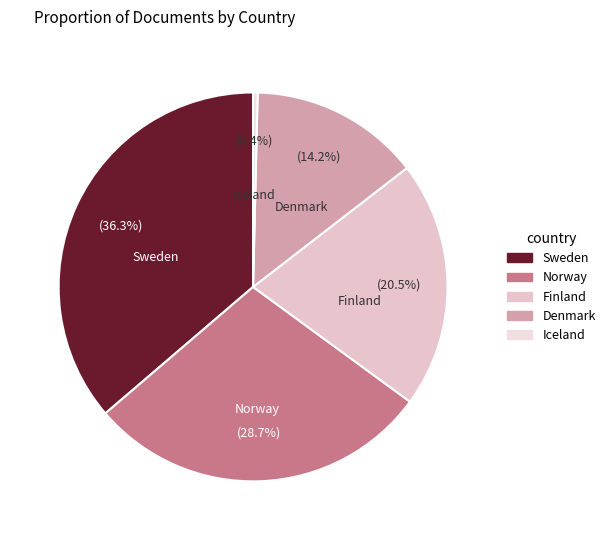

What is the ratio of the value at Denmark to the value at Finland?

0.7